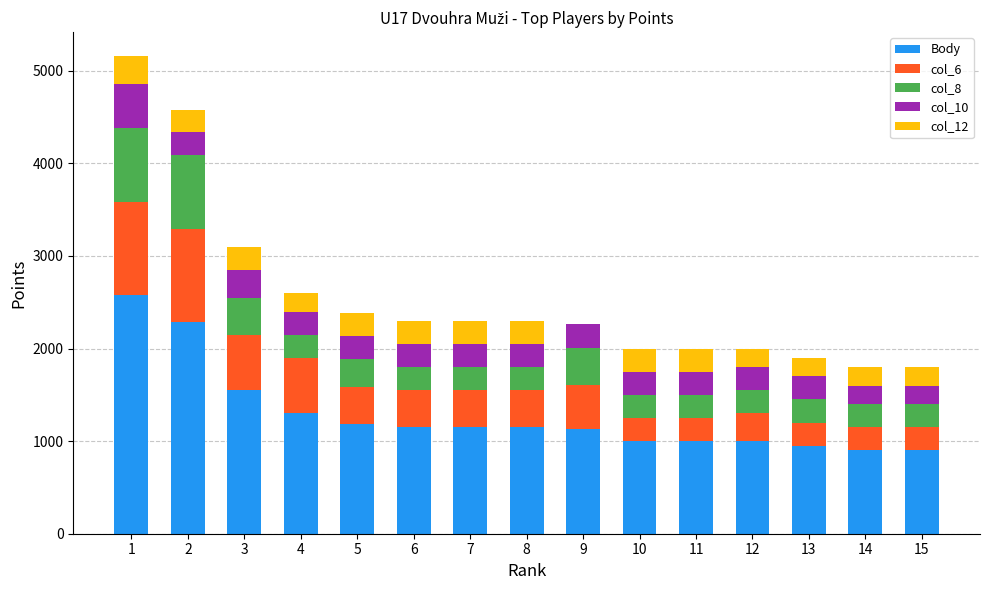

What is the sum of the Body values at 6 and 9?

2280